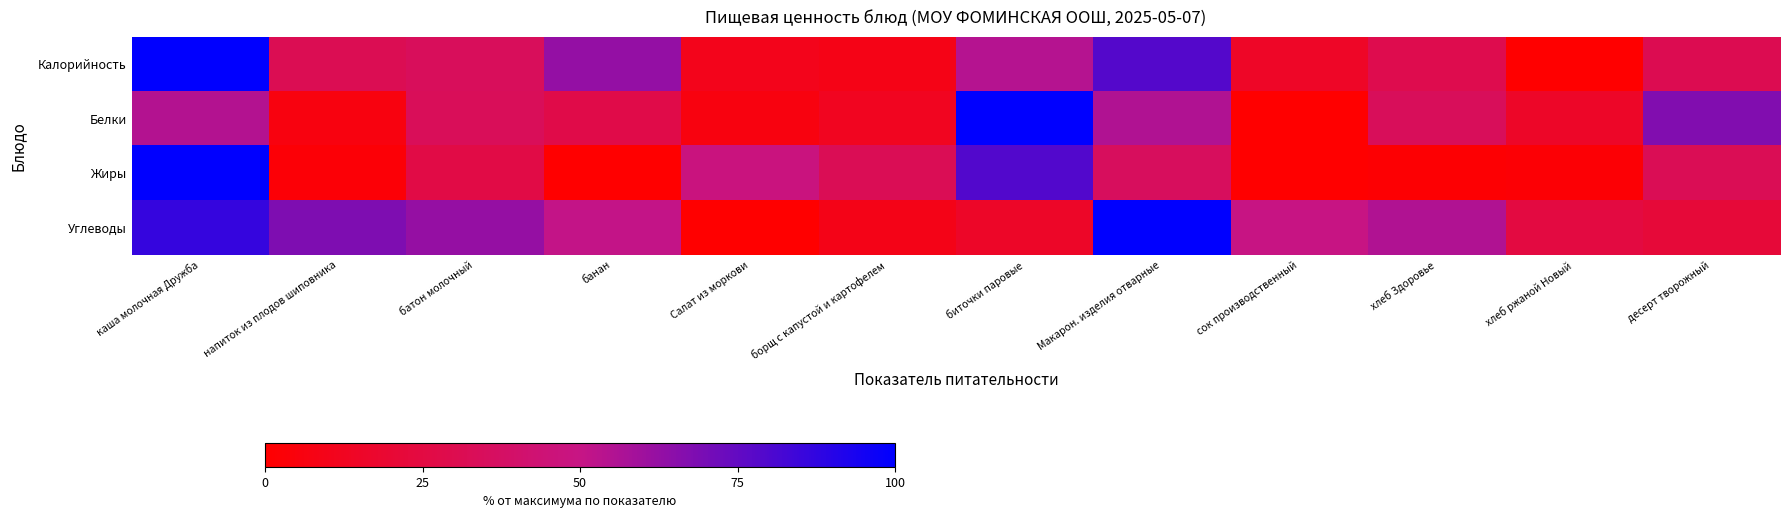

At how many categories does at least one series exceed 99?

3